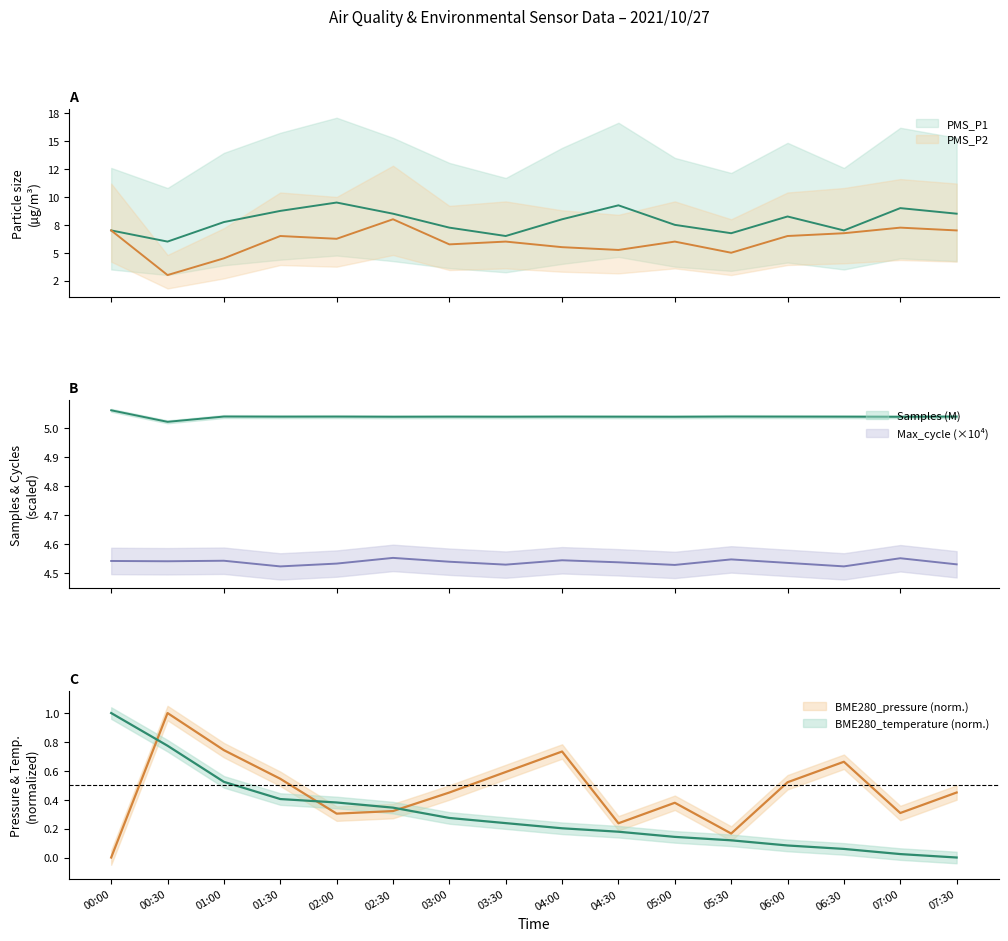

Where is the first local maximum for PMS_P1?

02:00